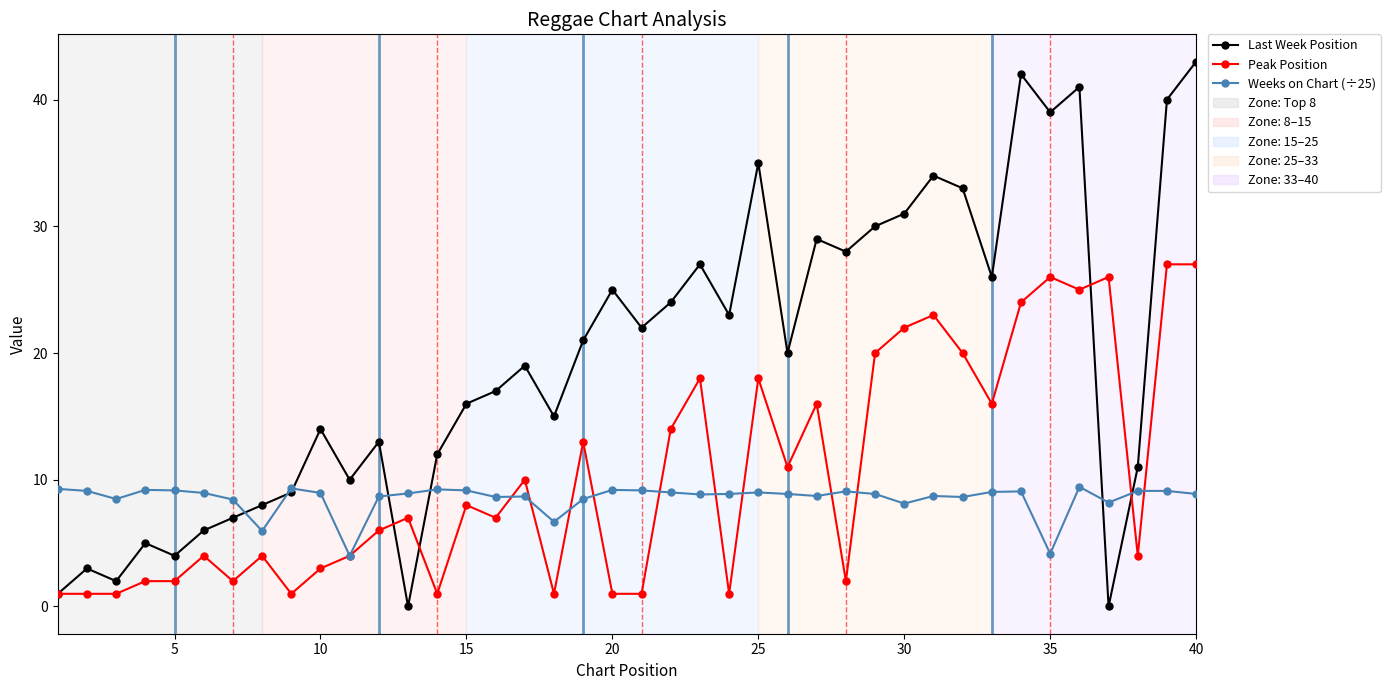

True or false: Peak Position has more than 1 points higher than both neighbors.

True